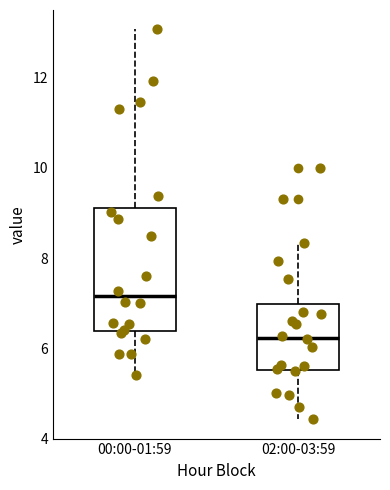

Which box is the tallest, from its lower edge to its upper edge?

00:00-01:59